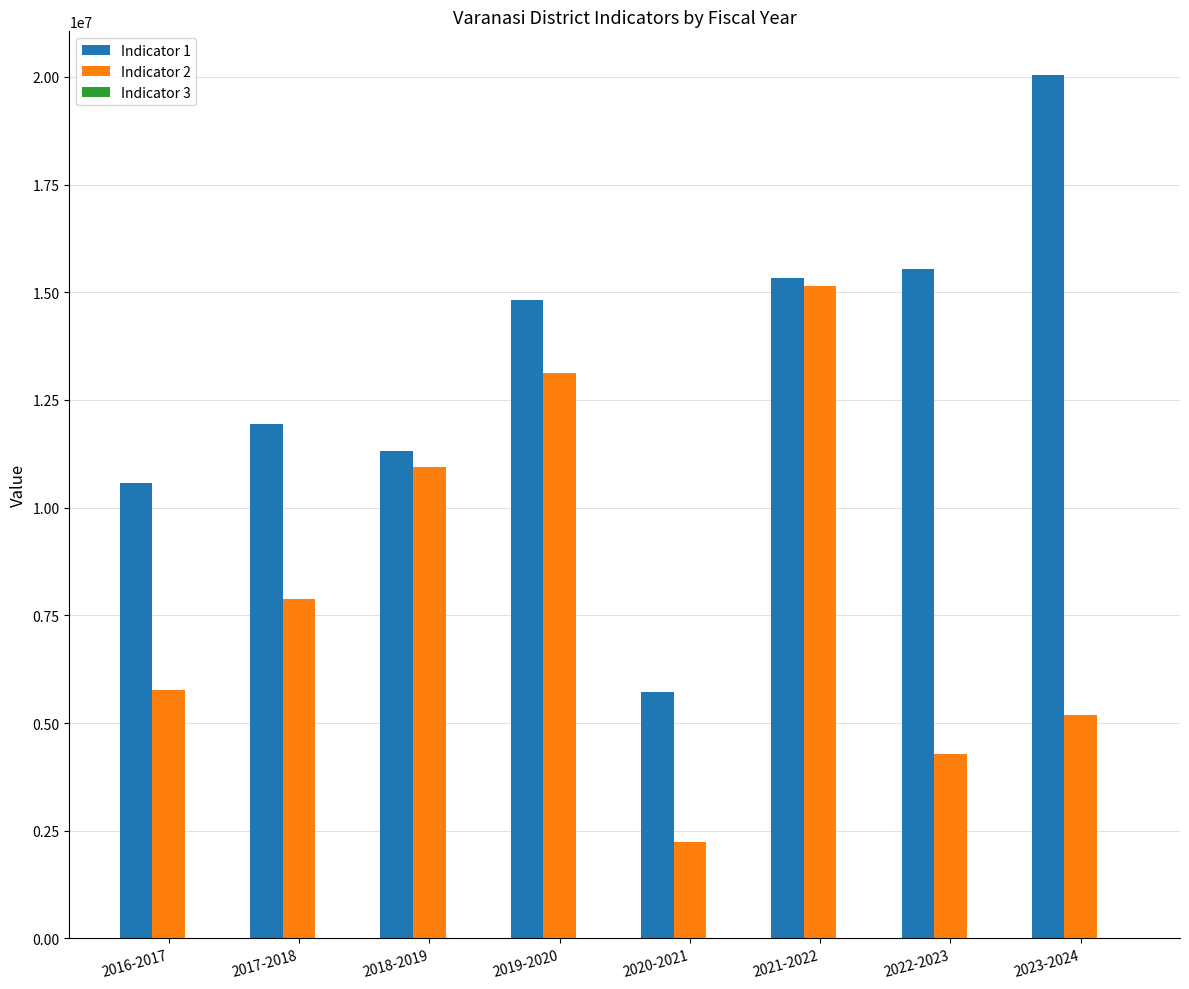

At which category is the sum across all series the highest?

2021-2022